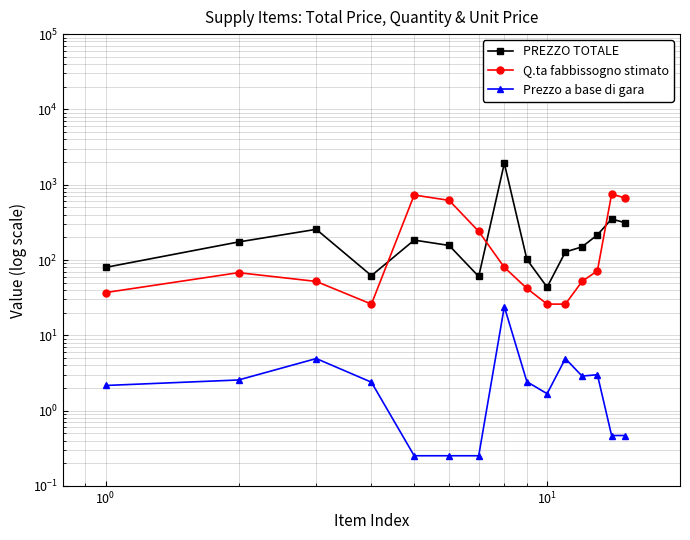

What is the sum of all Q.ta fabbissogno stimato values?

3491.0